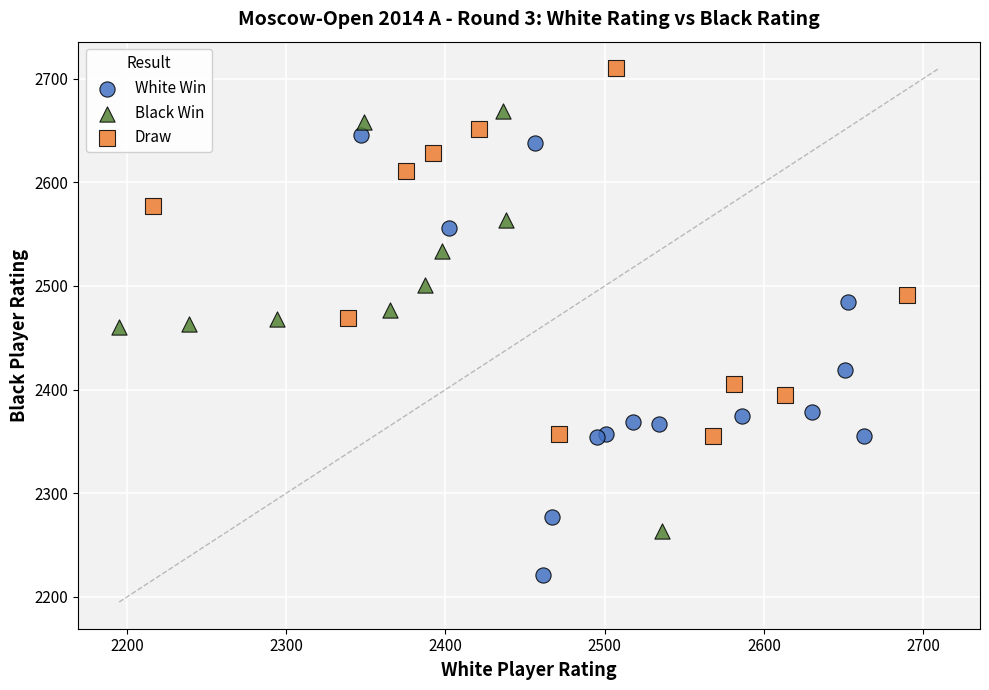

What are all the series names shown in the legend?

White Win, Black Win, Draw